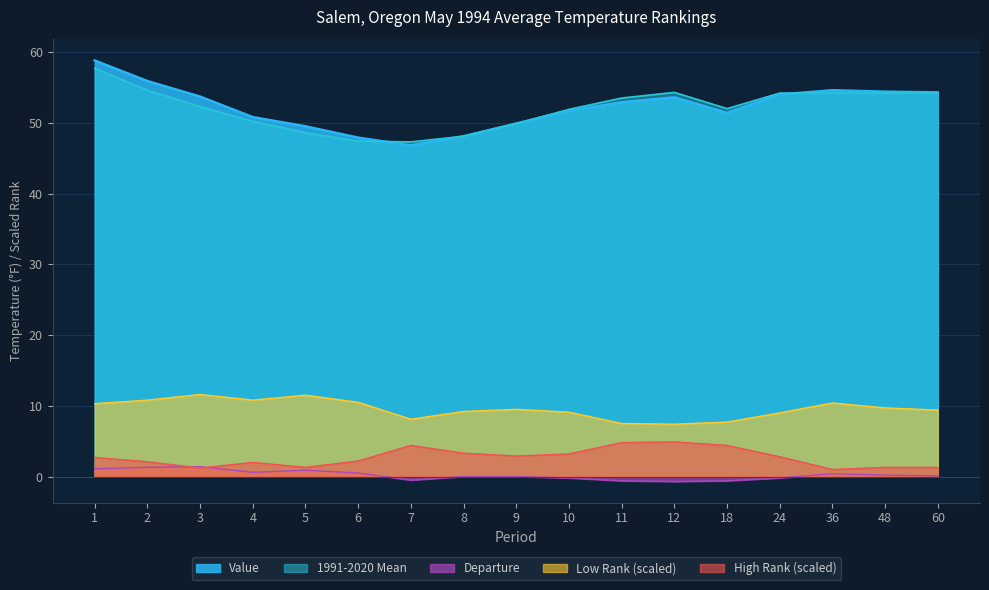

How many interior local valleys does the Departure series have?

3